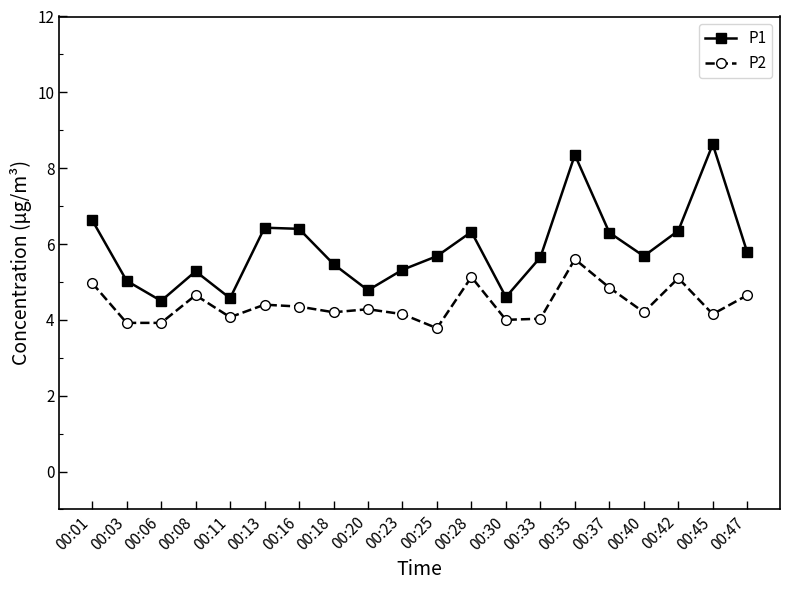

How many interior local valleys does the P1 series have?

5